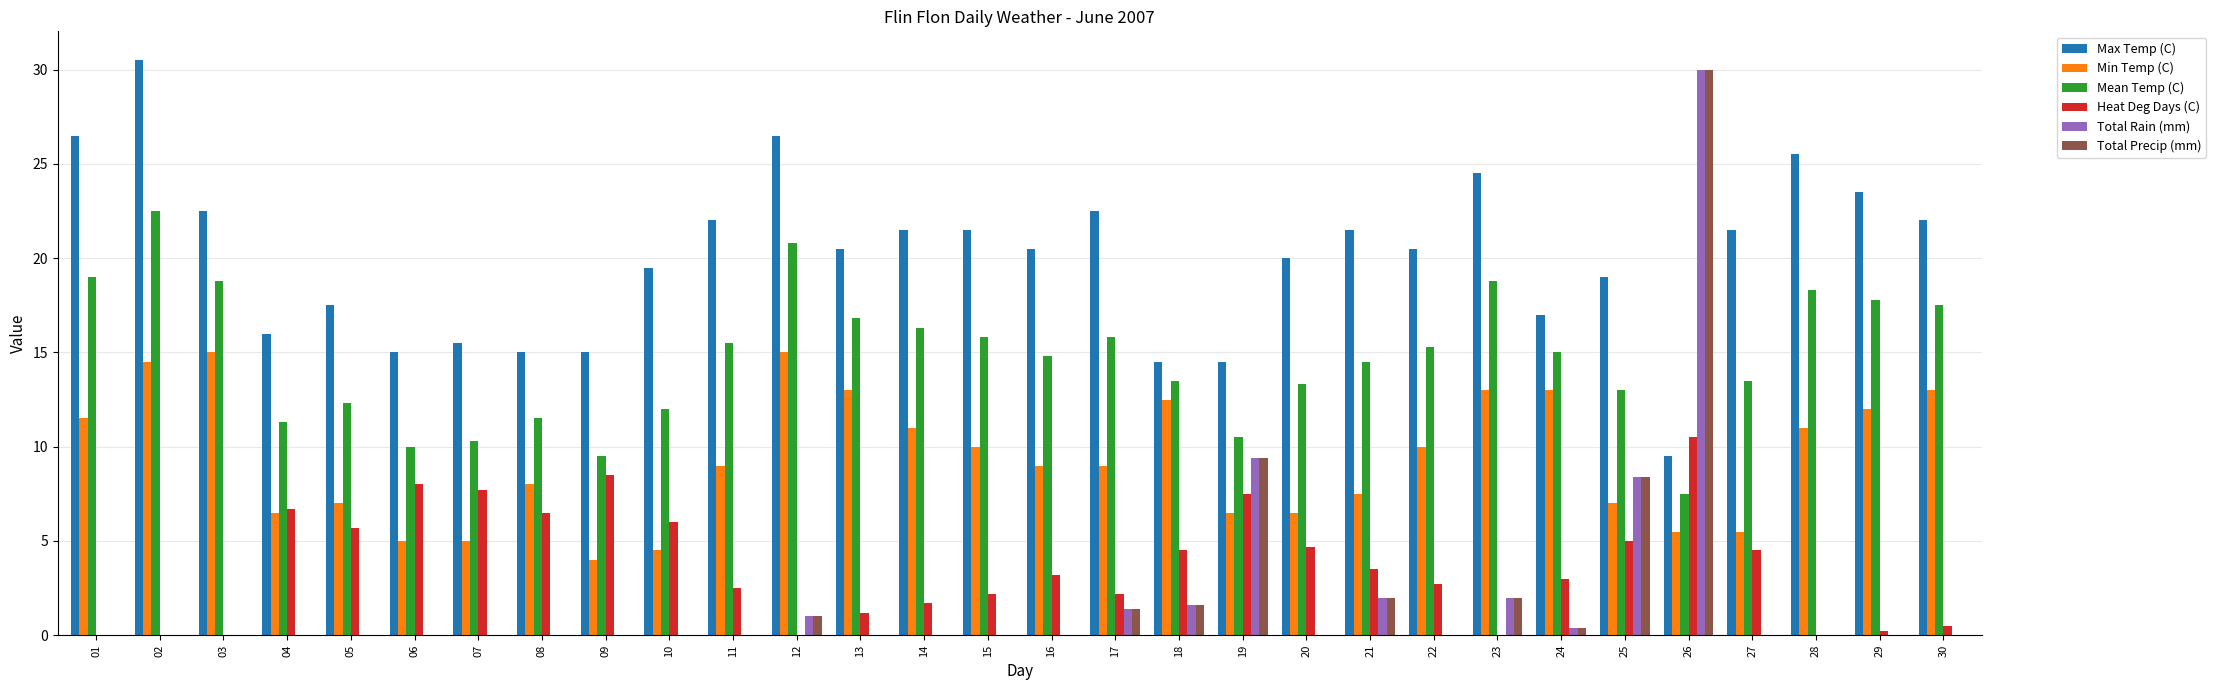

What is the highest value of the Total Rain (mm) series?

30.0